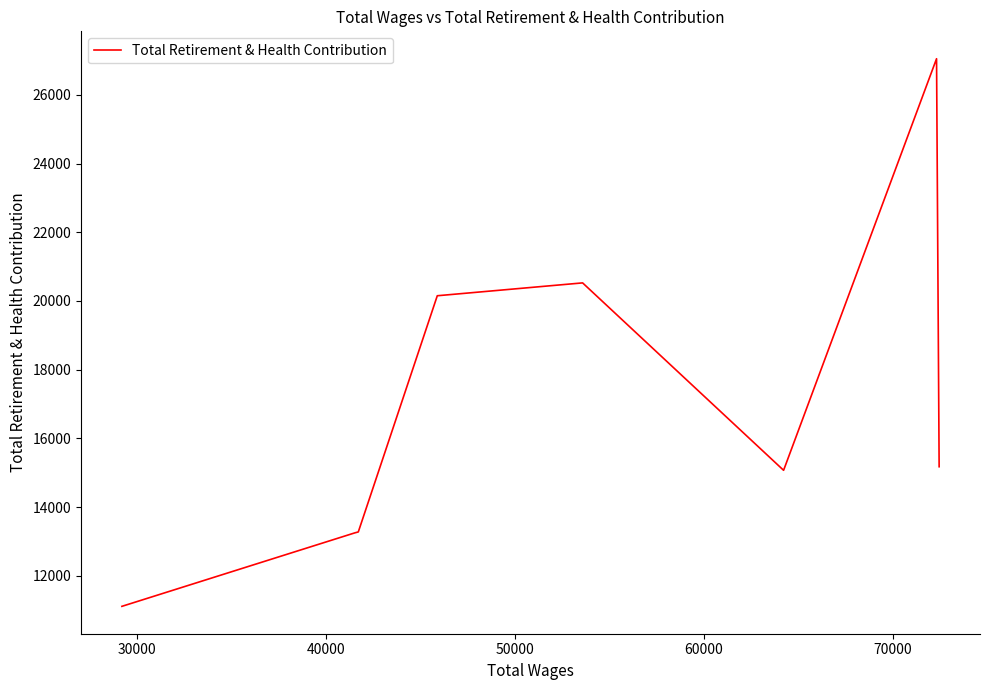

What is the minimum value shown in the chart?

11113